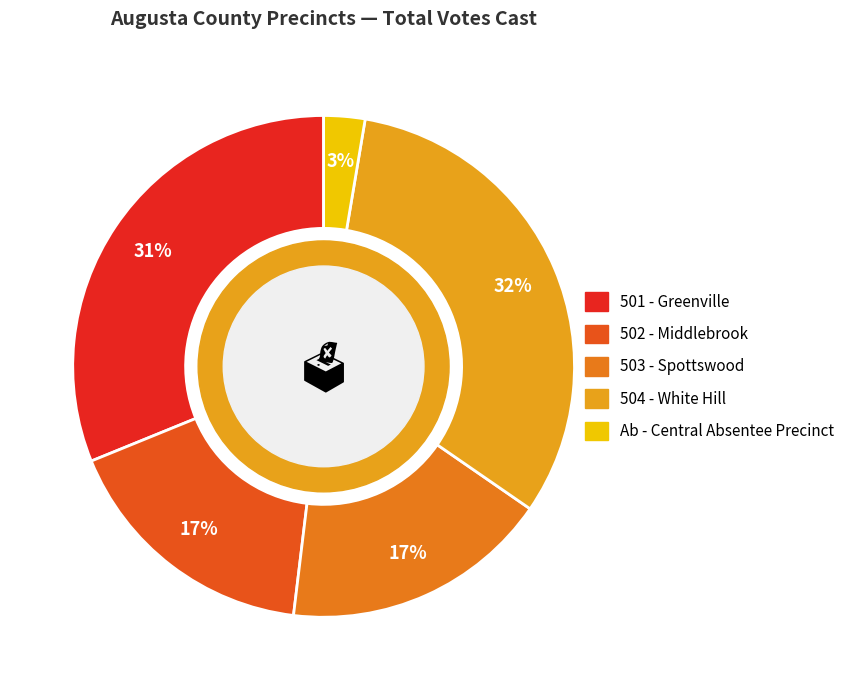

How many slices are in this pie chart?

5